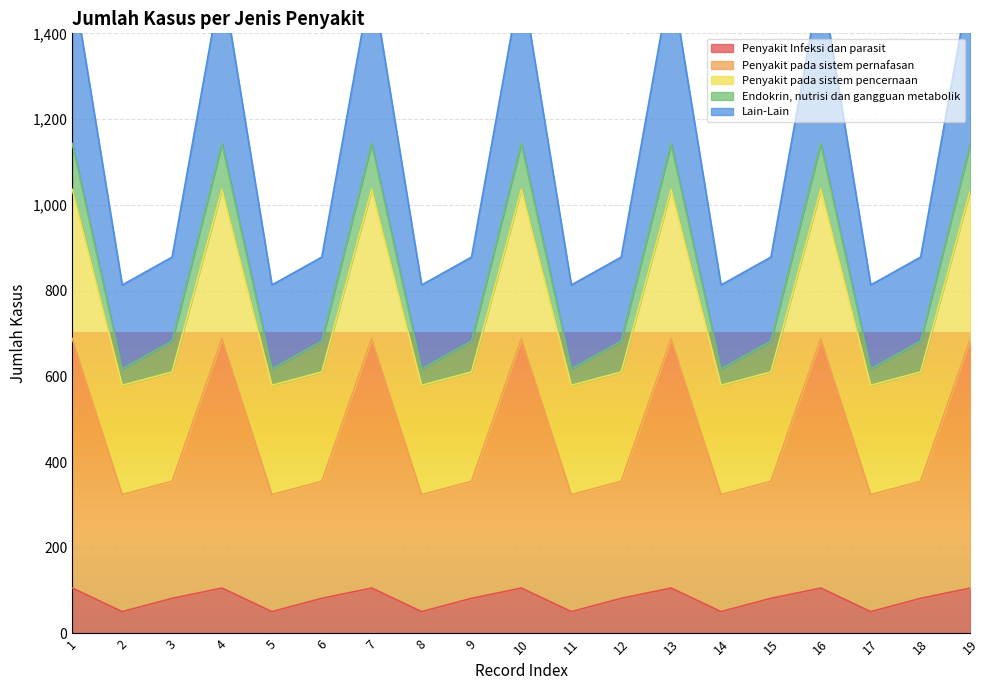

What is the minimum value for Penyakit Infeksi dan parasit?

51